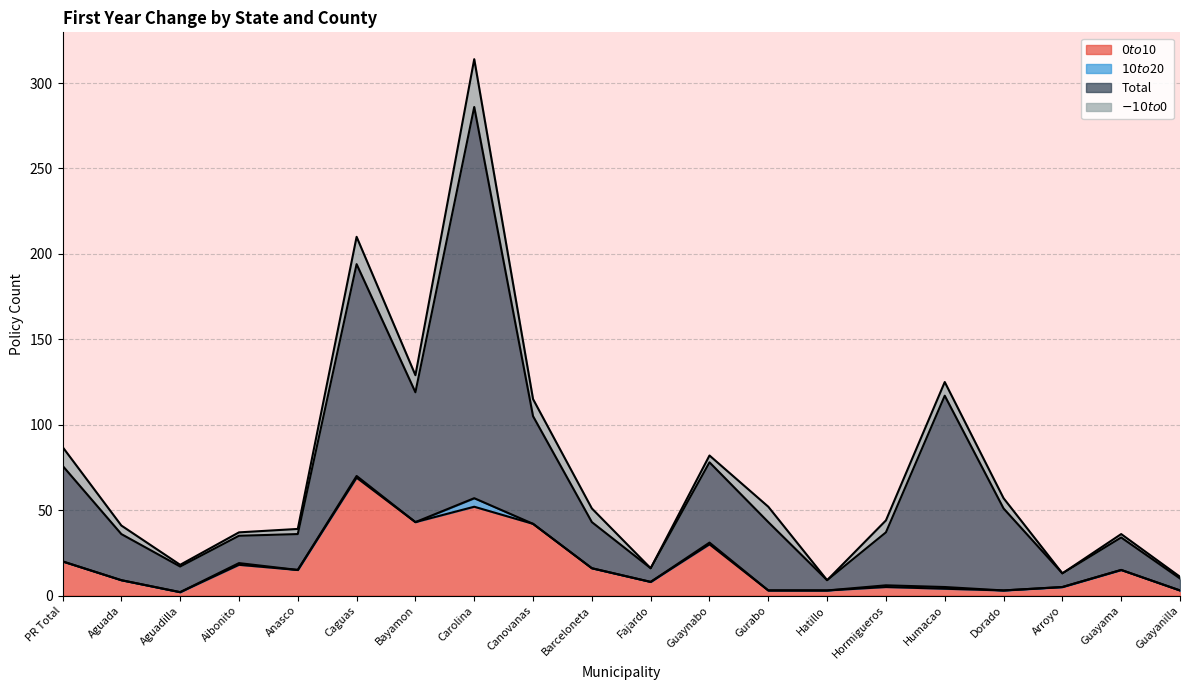

What is the smallest value displayed?

0.2